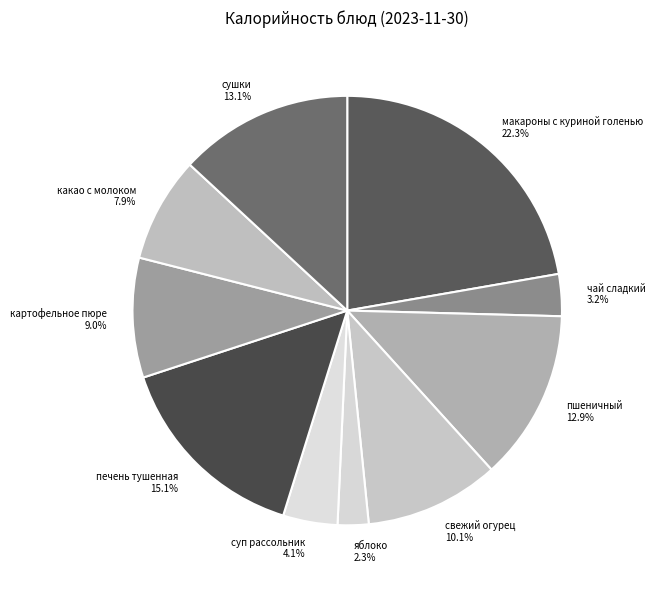

The свежий огурец slice represents 17% of the pie. True or false?

False